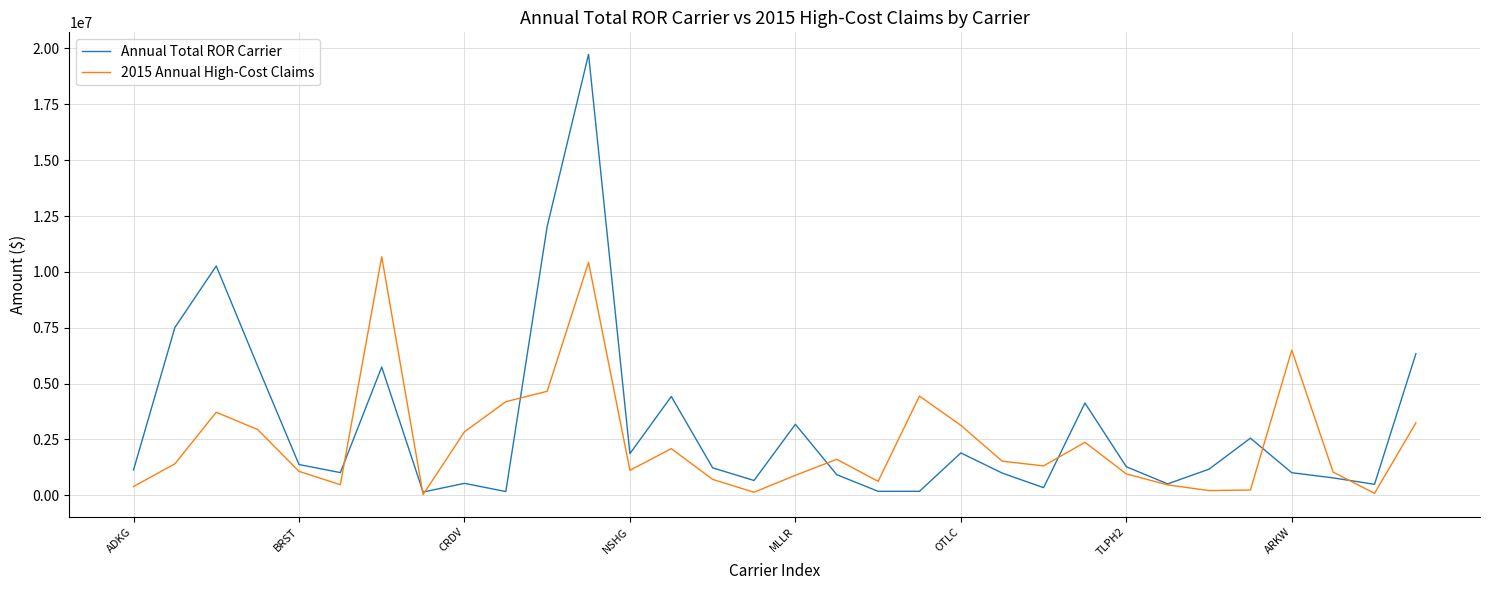

Which series has the largest range (max minus min)?

Annual Total ROR Carrier